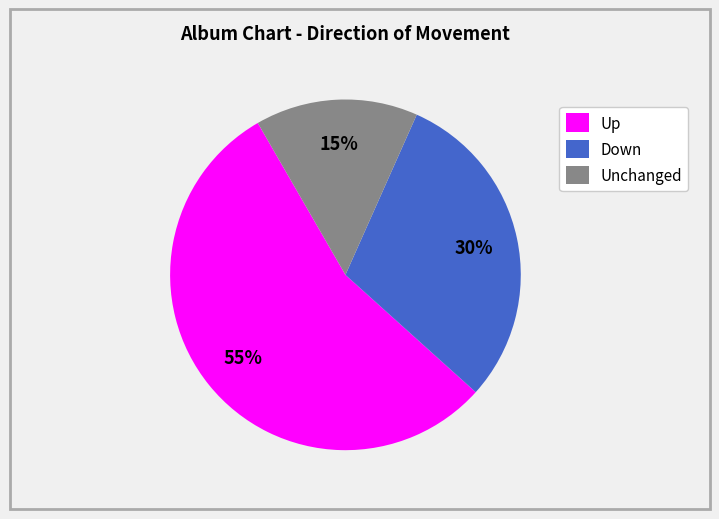

Which category has the biggest portion of the pie?

Up